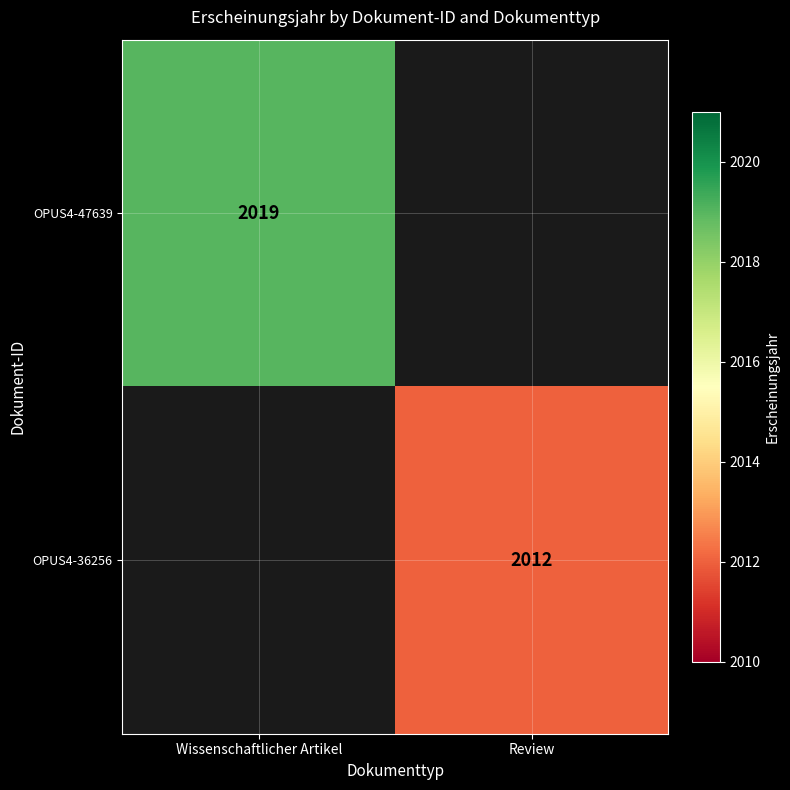

The value of OPUS4-36256 at Review is 2012. True or false?

True